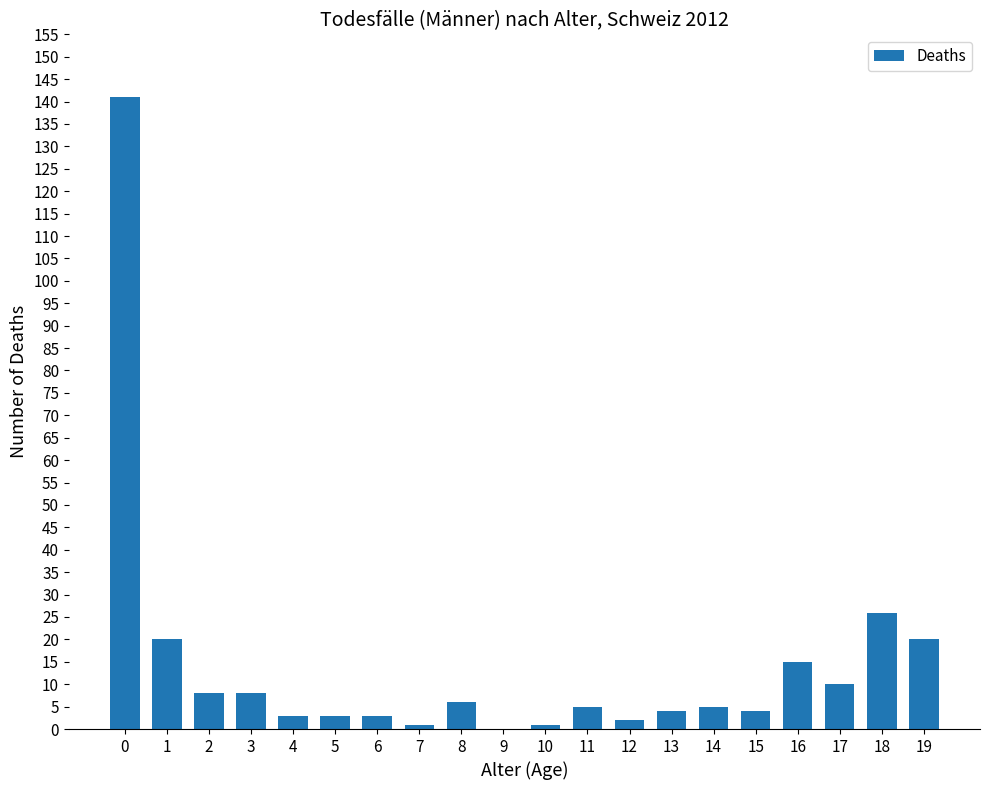

Reading right to left, what are all the values shown in this chart?

19=20	18=26	17=10	16=15	15=4	14=5	13=4	12=2	11=5	10=1	9=0	8=6	7=1	6=3	5=3	4=3	3=8	2=8	1=20	0=141